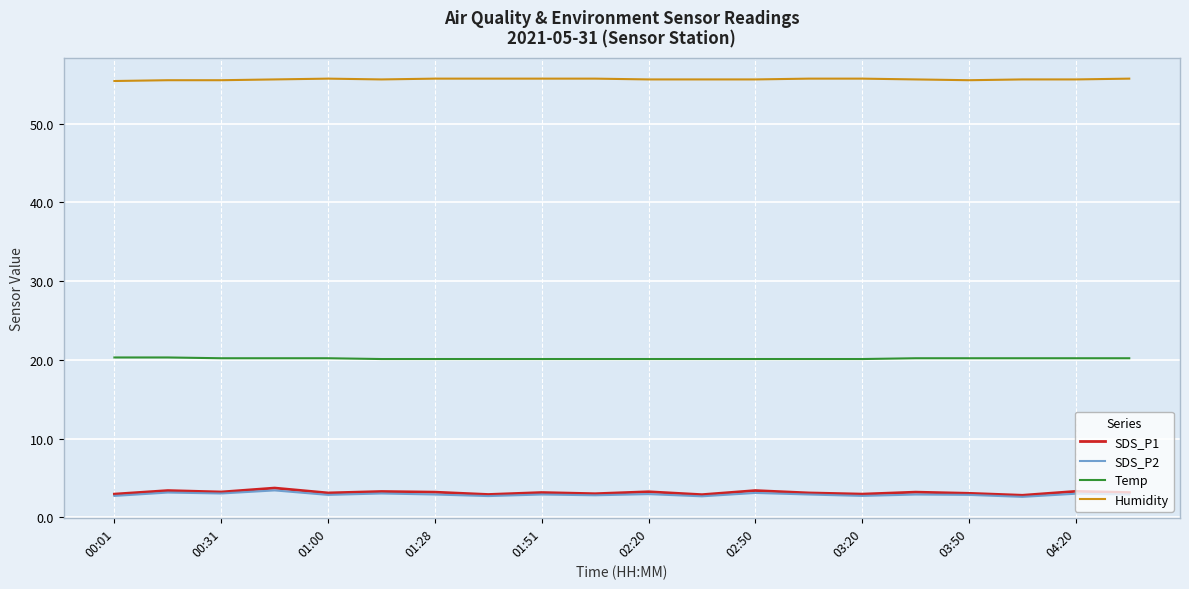

Which series has the widest spread of values?

SDS_P1